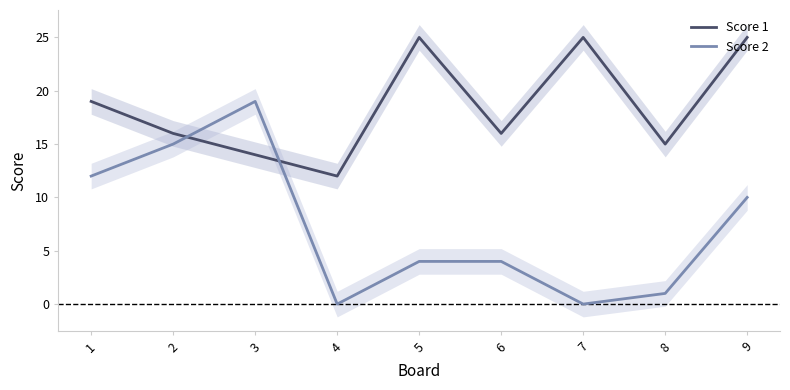

What is the maximum value for Score 1?

25